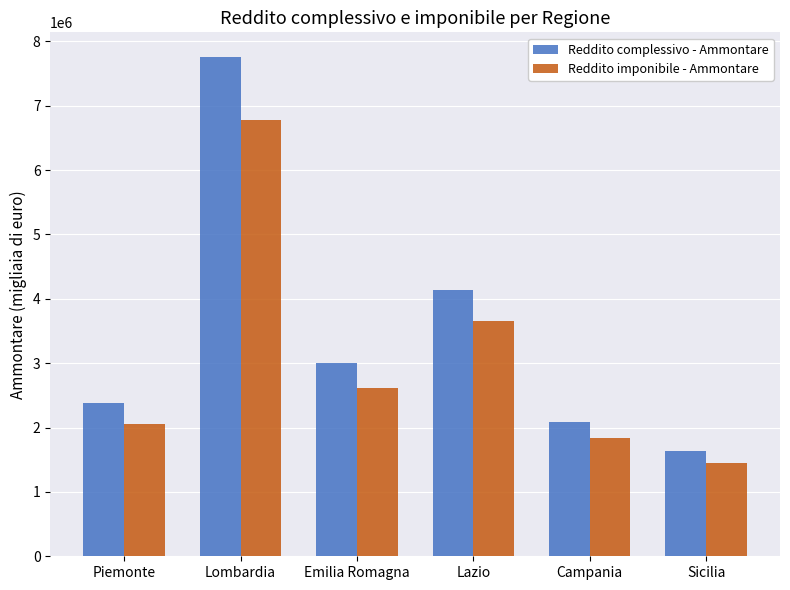

True or false: Reddito complessivo - Ammontare has a value of 960744 at Sicilia.

False